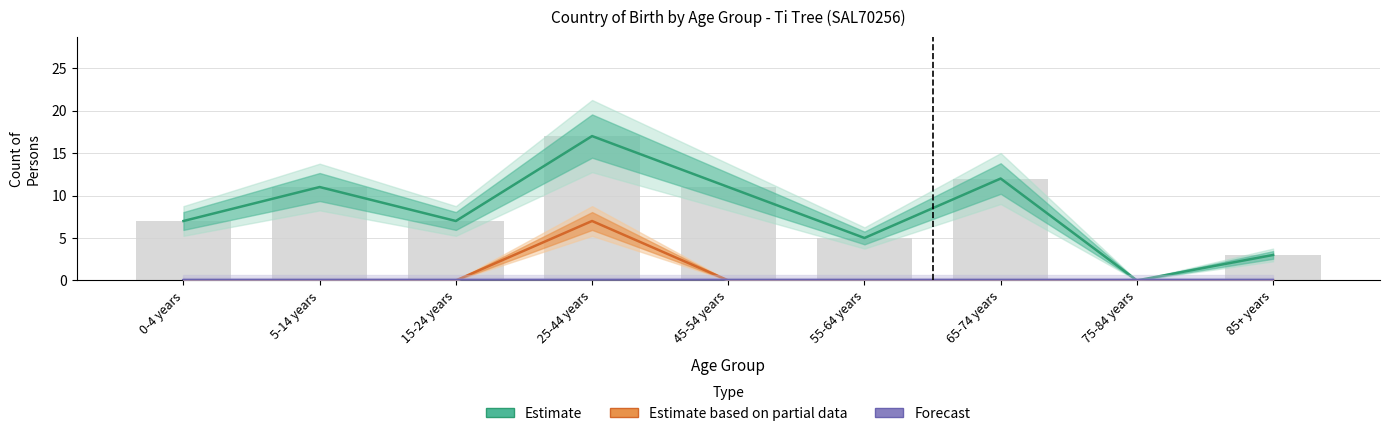

Is it true that Estimate equals 7 at 15-24 years?

True